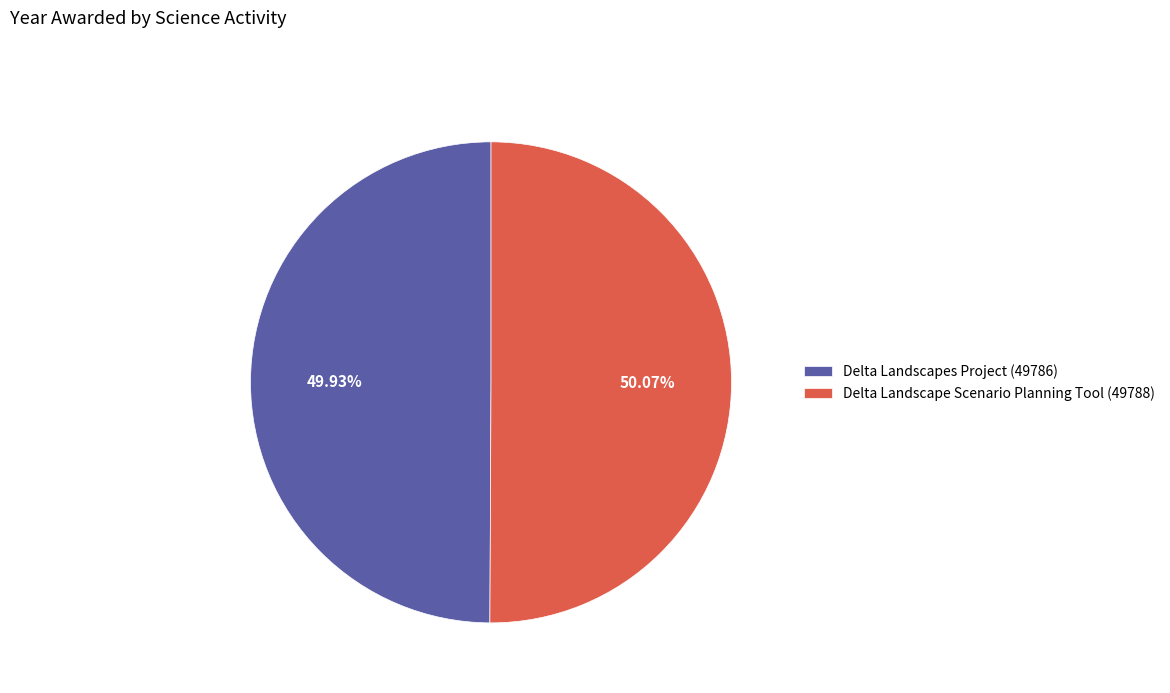

Combined, do Delta Landscapes Project (49786) and Delta Landscape Scenario Planning Tool (49788) account for over 50%?

Yes